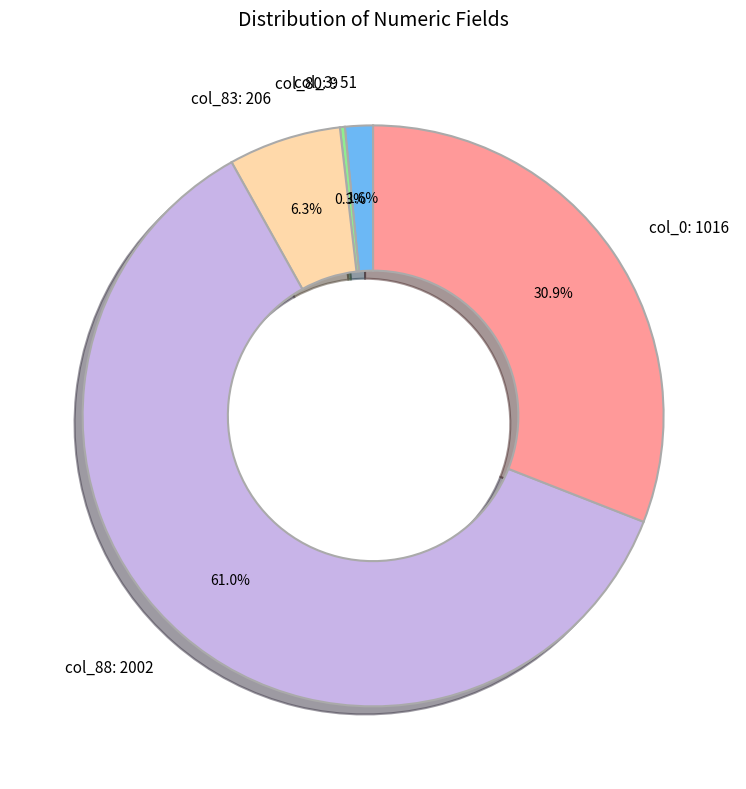

Is there a majority slice in this chart?

Yes